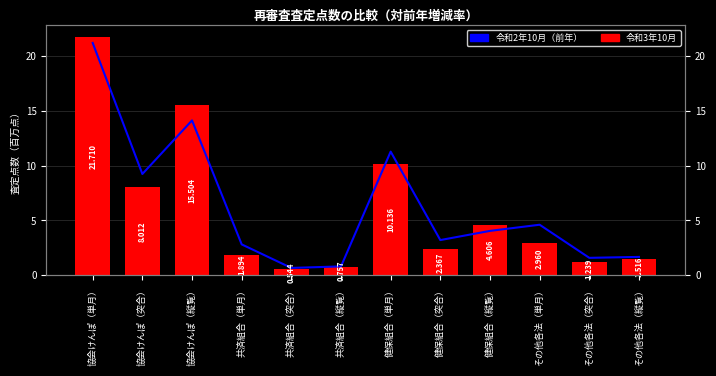

At which label does 令和2年10月審査分（平均） first exceed 4?

協会けんぽ（単月）